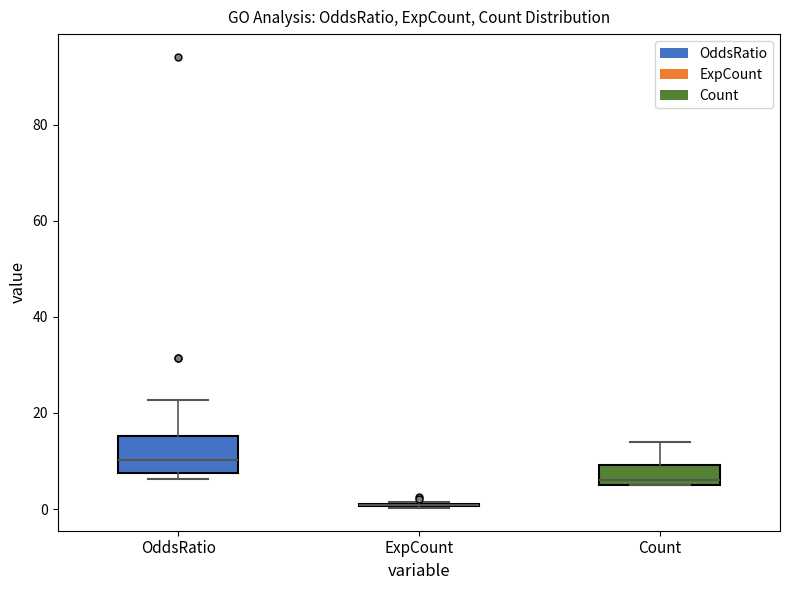

Reading left to right, transcribe this box plot: for each box, give where its median line is, the range the box spans, and where its two whiskers end, as read against the y-axis. The values are not printed on the chart, so give them approximately, as read against the axis.

OddsRatio: median 10, box 8 to 16, whiskers 6 to 22
ExpCount: box collapsed to a line at 0, whiskers 0 to 2
Count: median 6 (just above the box's lower edge), box 6 to 10, whiskers 6 to 14